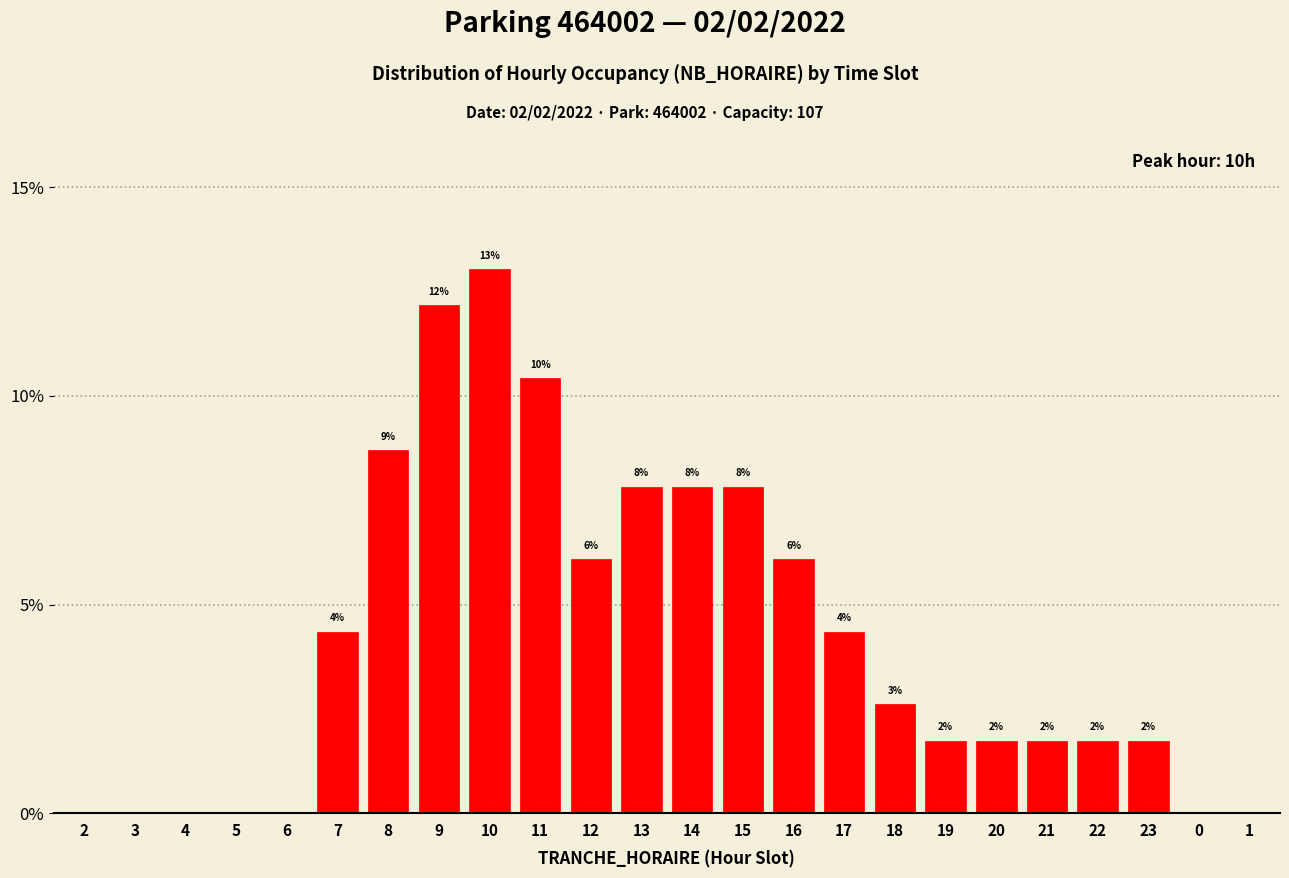

Are the bars horizontal?

No